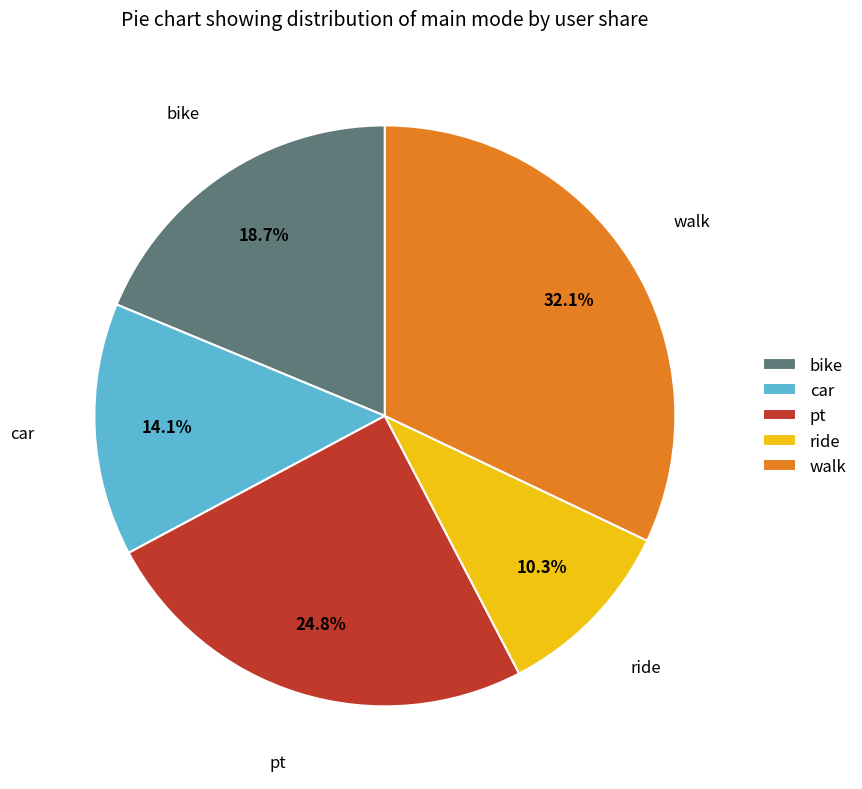

Do pt and car together represent more than half of the pie?

No